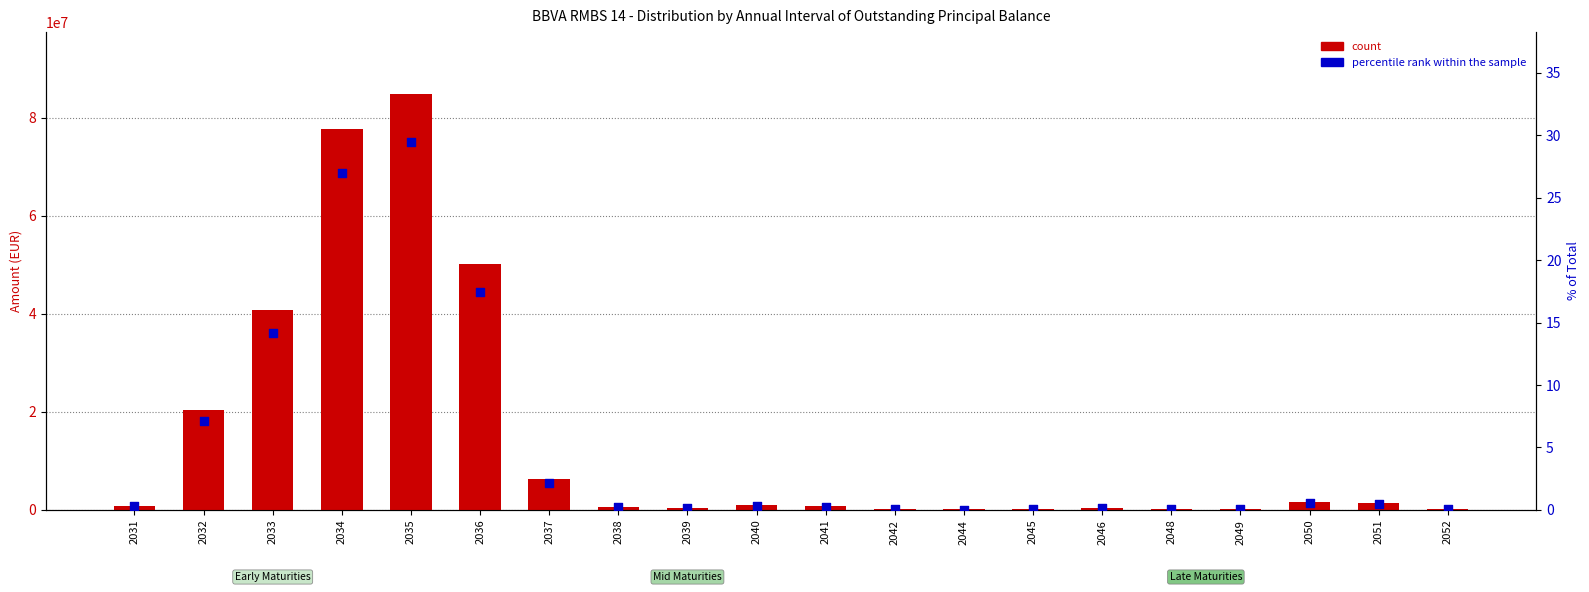

At which category is the sum across all series the highest?

2035